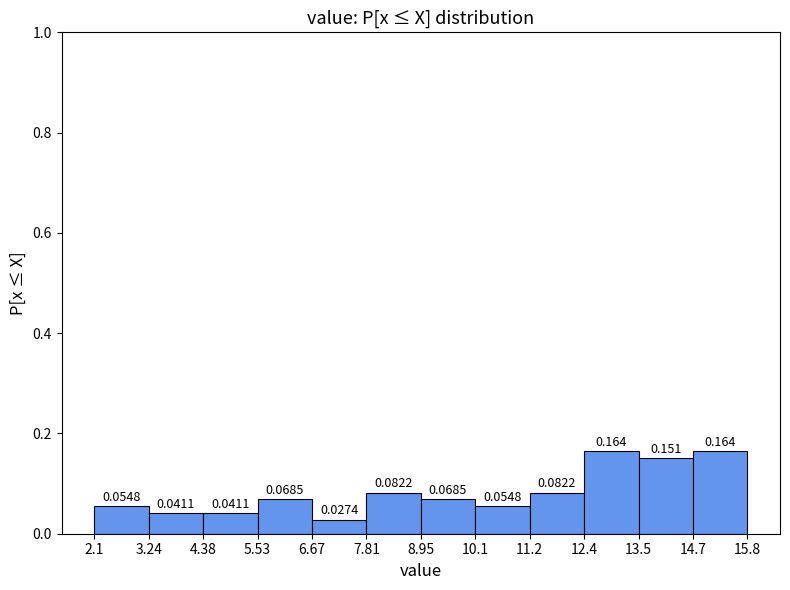

Reading left to right, list every bar in this chart as the range it spans on the x-axis followed by its height.

2.1 to 3.24: 0.0548
3.24 to 4.38: 0.0411
4.38 to 5.53: 0.0411
5.53 to 6.67: 0.0685
6.67 to 7.81: 0.0274
7.81 to 8.95: 0.0822
8.95 to 10.1: 0.0685
10.1 to 11.2: 0.0548
11.2 to 12.4: 0.0822
12.4 to 13.5: 0.1644
13.5 to 14.7: 0.1507
14.7 to 15.8: 0.1644